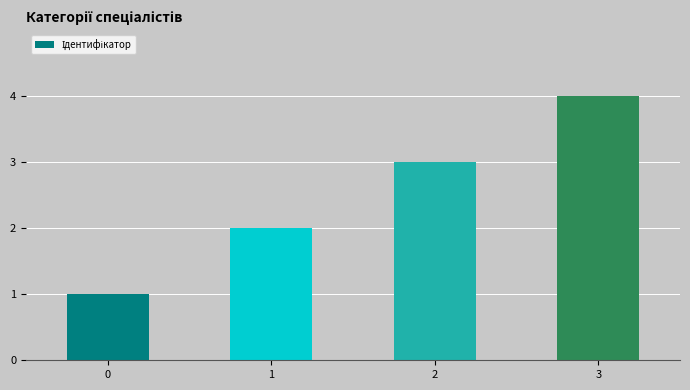

Rank the categories by value from highest to lowest.

3, 2, 1, 0